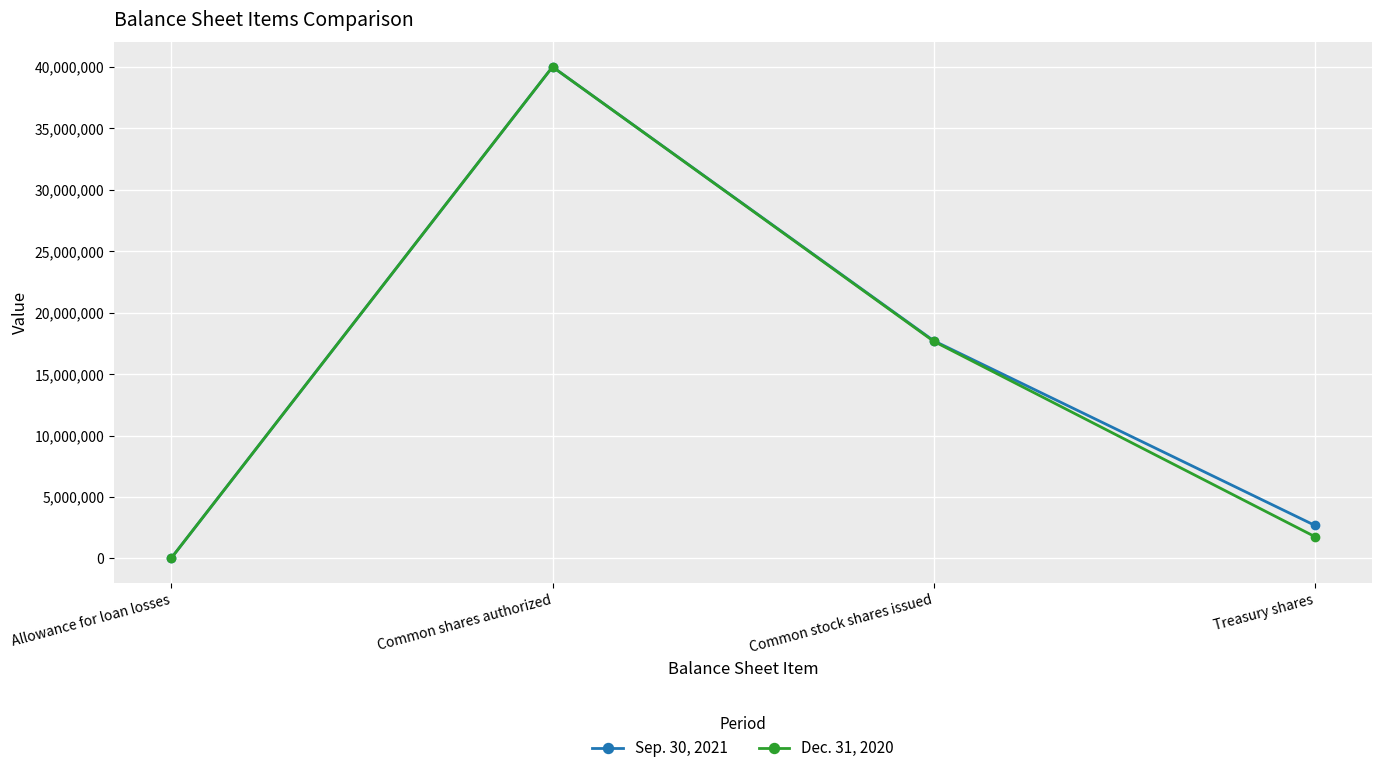

Reading left to right, extract all data points from this chart.

Sep. 30, 2021: 26568	40000000	17711815	2681843
Dec. 31, 2020: 25028	40000000	17664951	1766919